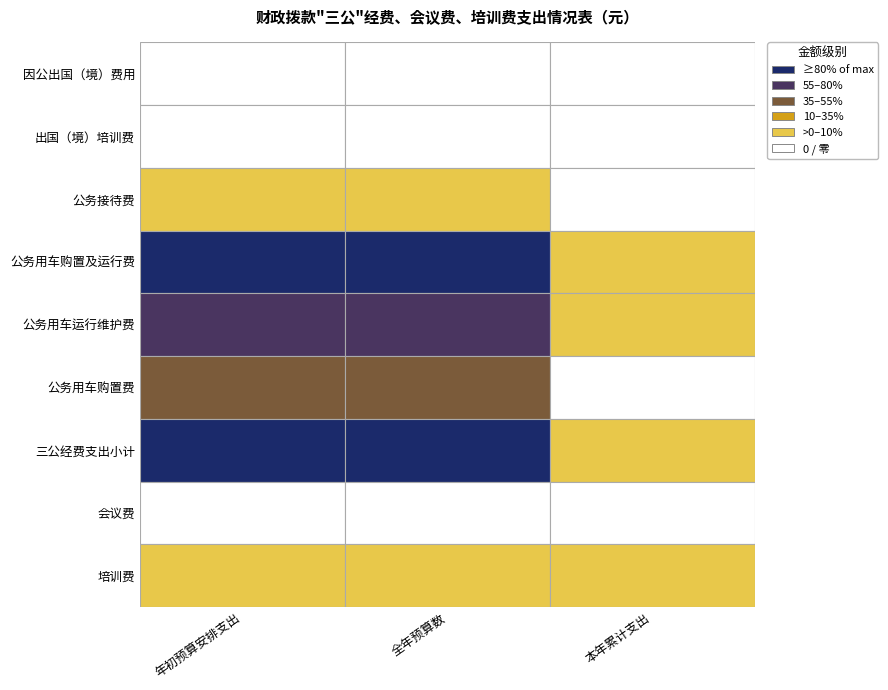

Which series has the largest range (max minus min)?

三公经费支出小计